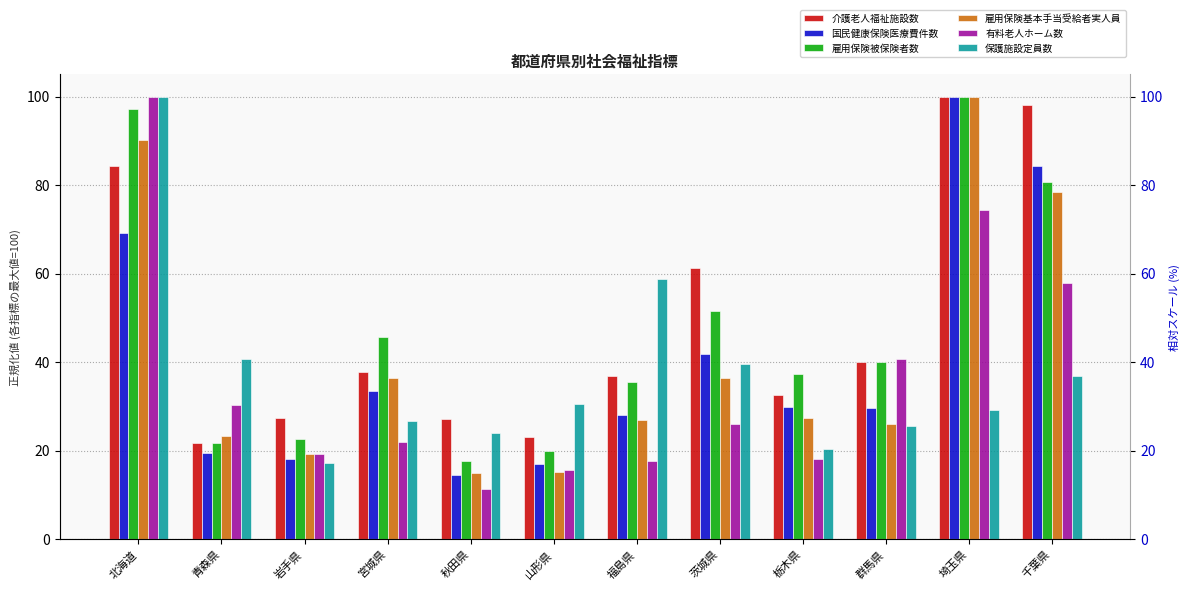

Reading left to right, transcribe all the data shown in this chart.

介護老人福祉施設数: 84.2	21.7	27.4	37.7	27.2	23.0	36.8	61.2	32.5	40.1	100.0	98.0
国民健康保険医療費件数: 69.2	19.5	18.0	33.6	14.6	17.0	28.1	41.7	29.9	29.6	100.0	84.4
雇用保険被保険者数: 97.1	21.6	22.5	45.7	17.7	19.9	35.5	51.5	37.2	40.1	100.0	80.7
雇用保険基本手当受給者実人員: 90.3	23.2	19.2	36.4	14.9	15.1	26.9	36.4	27.3	25.9	100.0	78.5
有料老人ホーム数: 100.0	30.3	19.2	22.0	11.3	15.5	17.7	26.0	18.0	40.6	74.3	57.9
保護施設定員数: 100.0	40.6	17.1	26.7	24.0	30.4	58.8	39.5	20.3	25.6	29.3	37.0